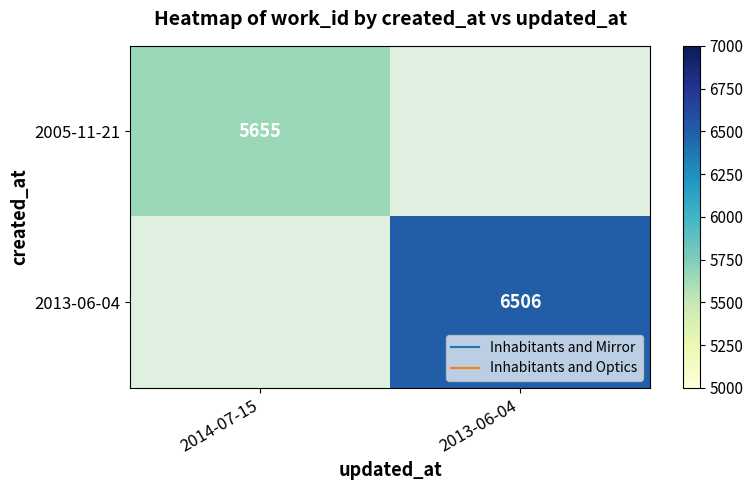

Which category has the highest value across all series?

2013-06-04